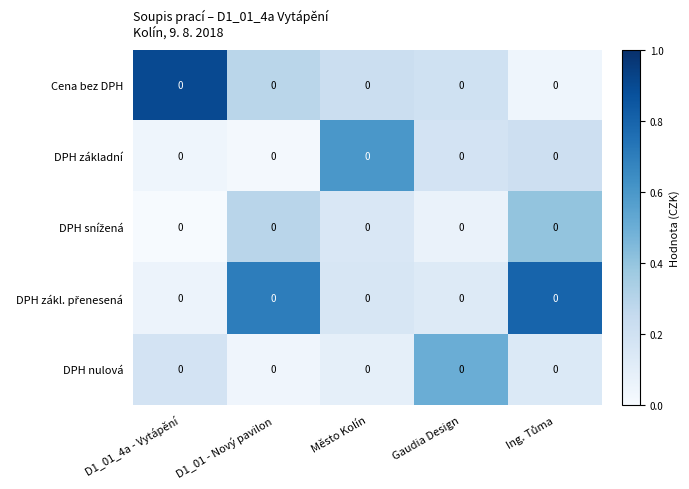

At how many categories does at least one series exceed 0?

5